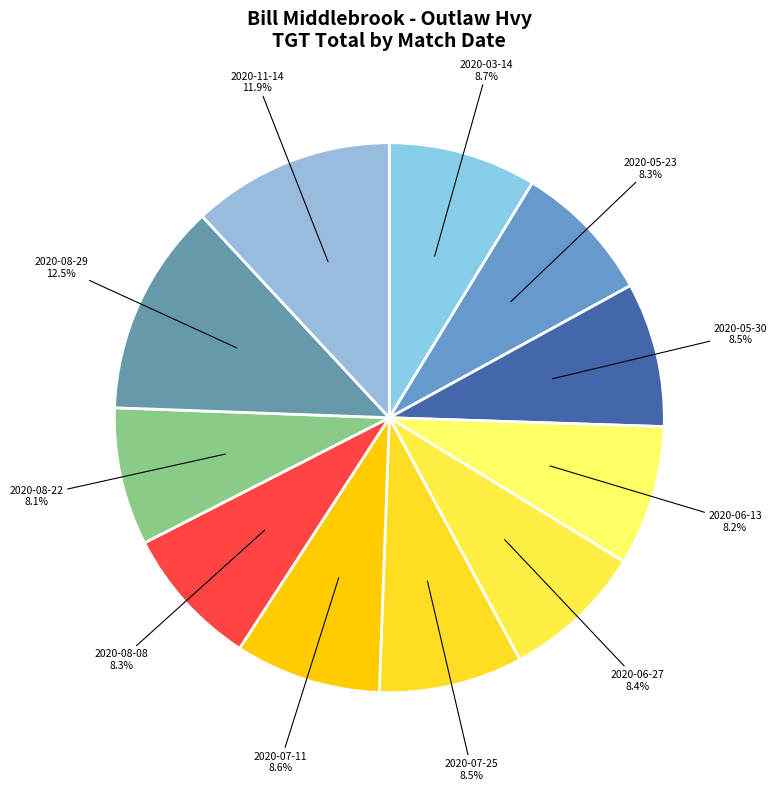

How many segments does this pie chart have?

11